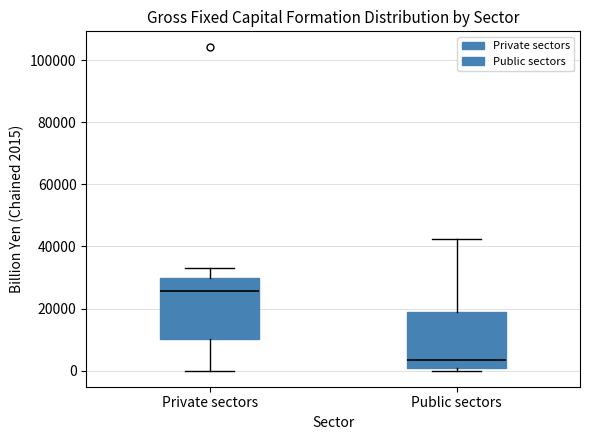

Reading left to right, read every box against the y-axis: the position of its median line, the range the box covers, and the ends of its whiskers. The values are not printed on the chart, so give them approximately, as read against the axis.

Private sectors: median 26000, box 10000 to 30000, whiskers 0 to 34000
Public sectors: median 4000, box 0 to 18000, whiskers 0 (just below the box's lower edge) to 42000